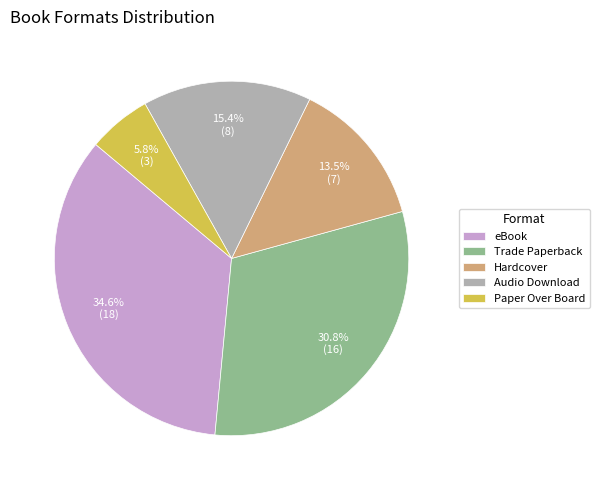

Rank the categories by value from lowest to highest.

Paper Over Board, Hardcover, Audio Download, Trade Paperback, eBook